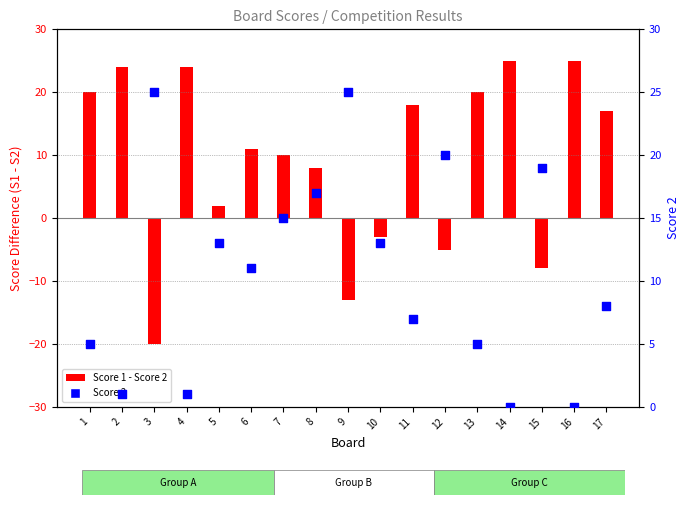

Which series has the largest total across all categories?

Score 2